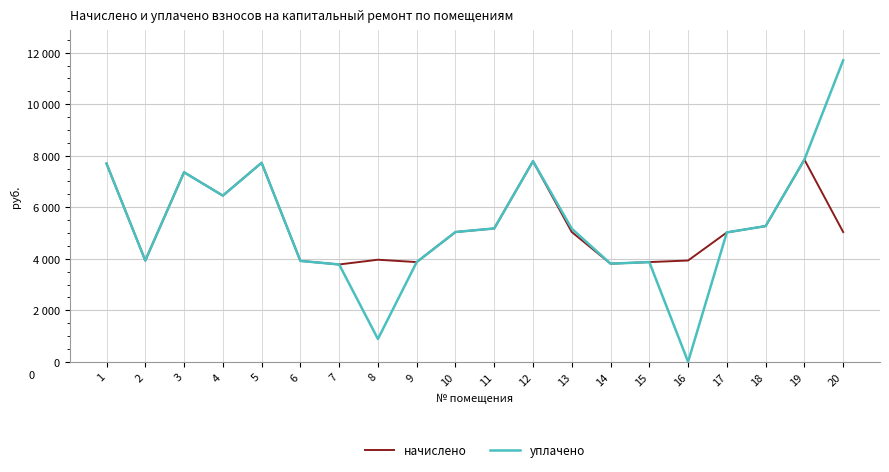

List the series in order of their peak value, lowest first.

начислено, уплачено